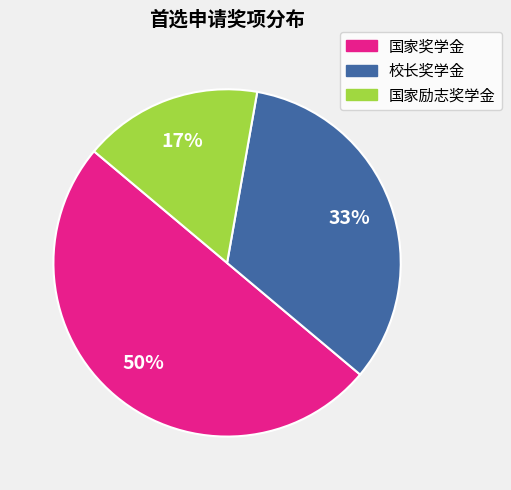

To the nearest percent, what is the average slice percentage?

33%